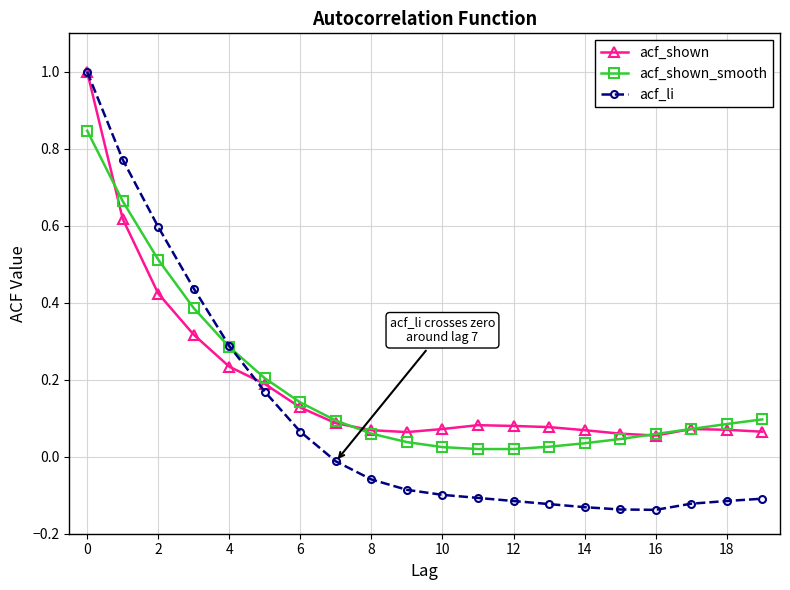

Which series has the widest spread of values?

acf_li